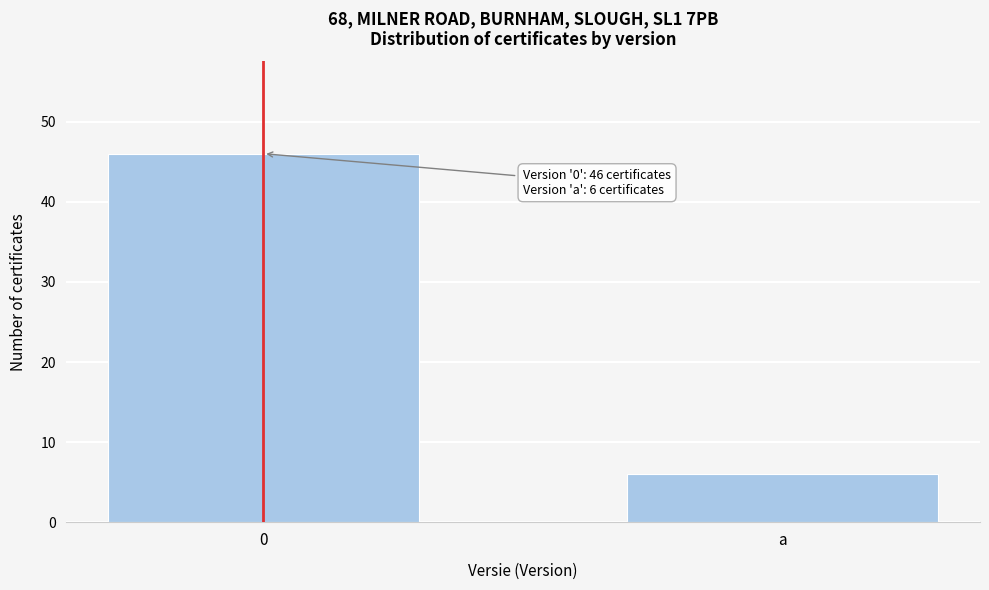

Reading left to right, list all the values displayed in this chart.

0=46	a=6